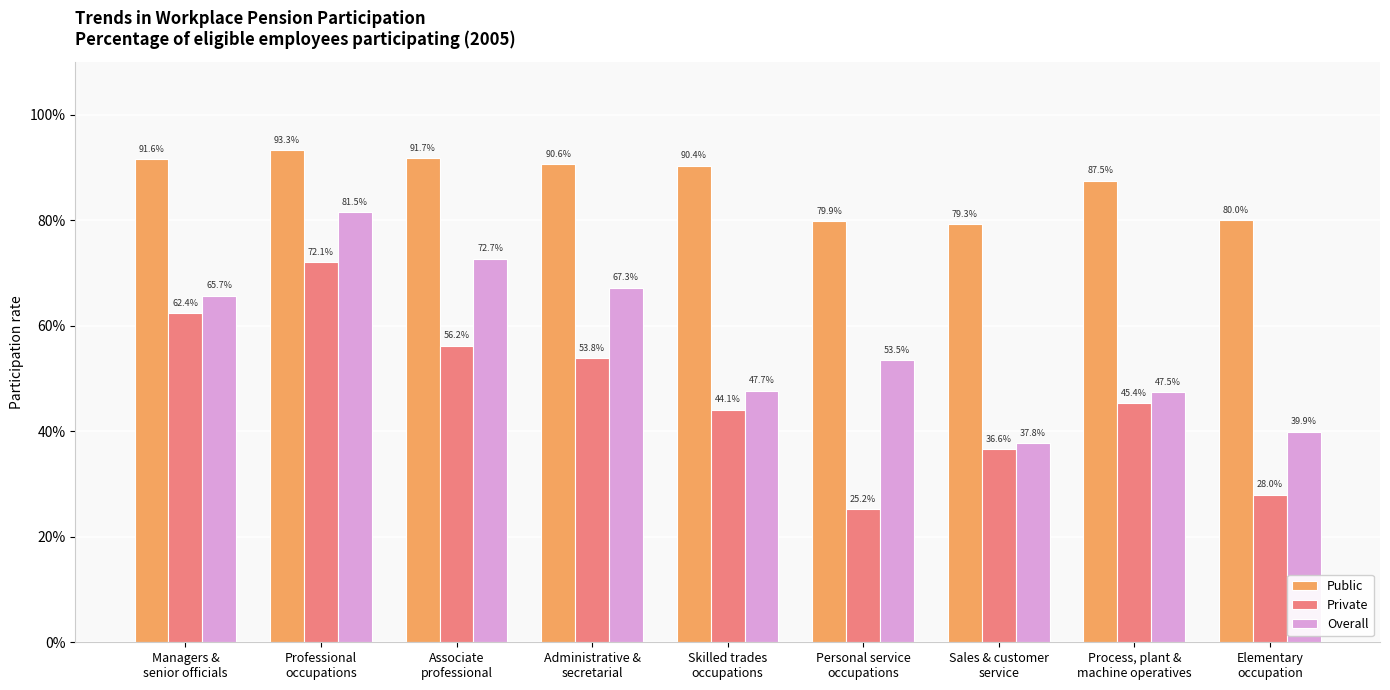

What is the label of the 5th bar from the right?

Skilled trades
occupations